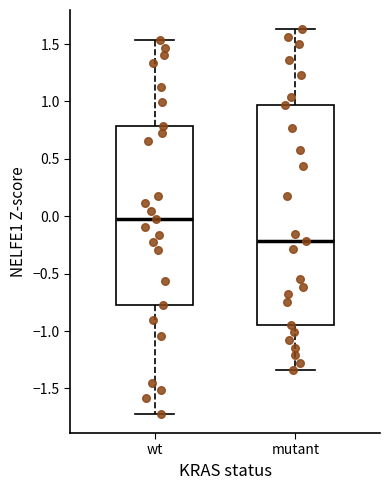

Where is the lower edge of the box for mutant on the y-axis? The values are not printed on the chart, so give them approximately, as read against the axis.

-0.95